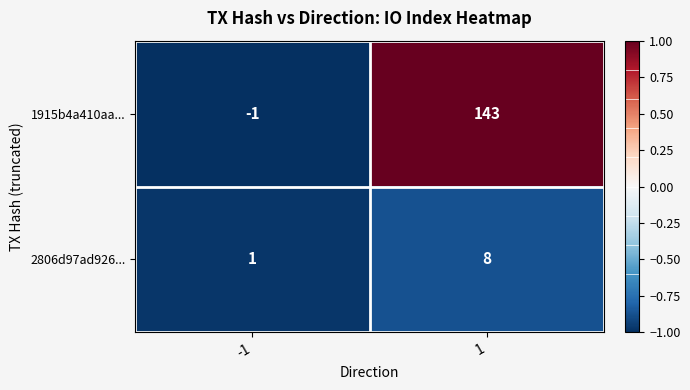

What value does the 1915b4a410aa... series have at 1, to the nearest 10?

140